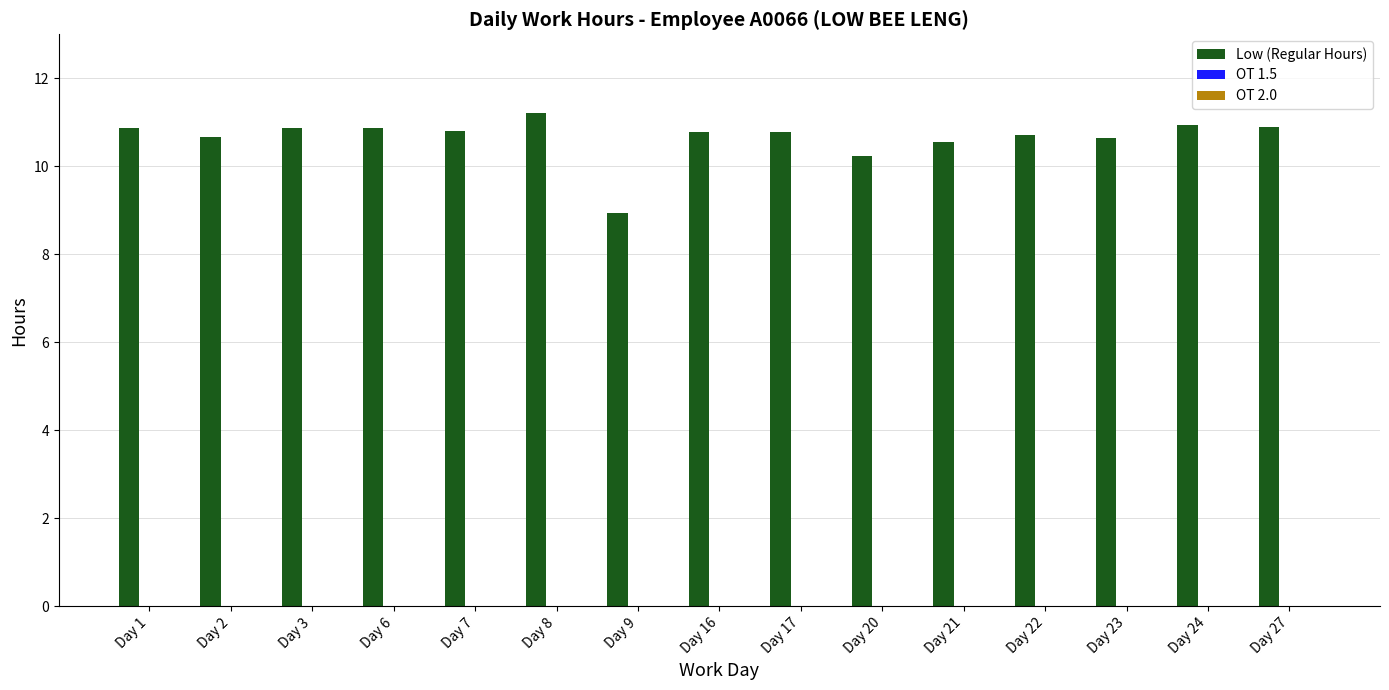

How many bars are there in total?

15